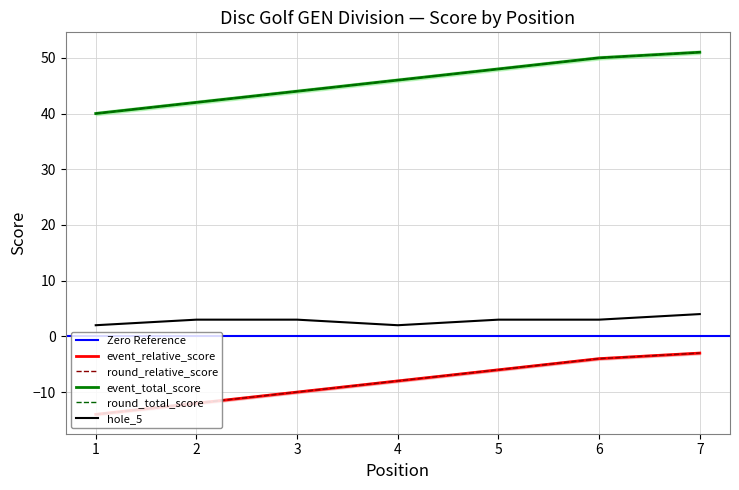

What is the difference between the second highest and minimum values in the event_total_score series?

10